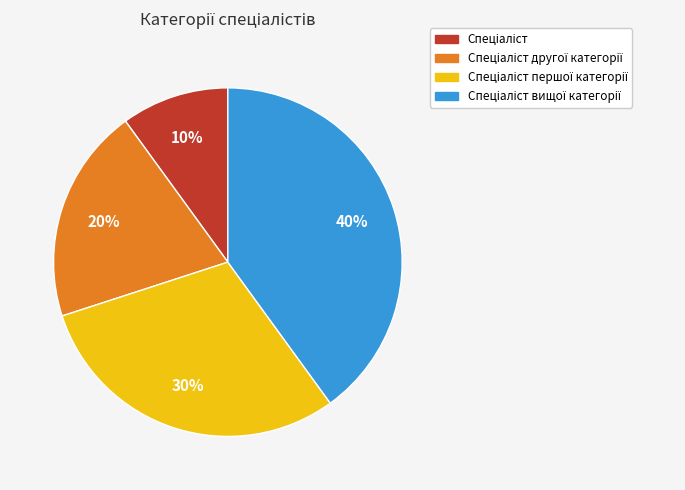

To the nearest percent, what is the difference between the largest and smallest slice percentages?

30%